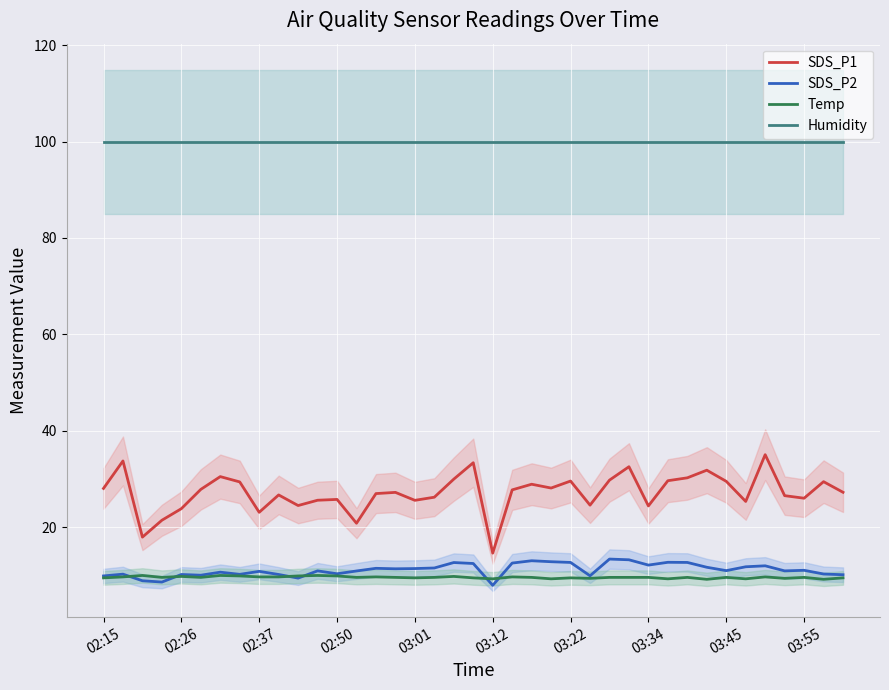

True or false: Humidity has more than 2 points higher than both neighbors.

False